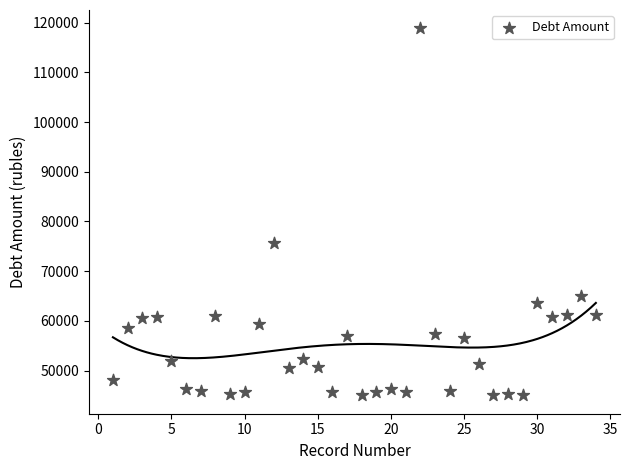

What is the range of Y values (max minus min)?

73831.0